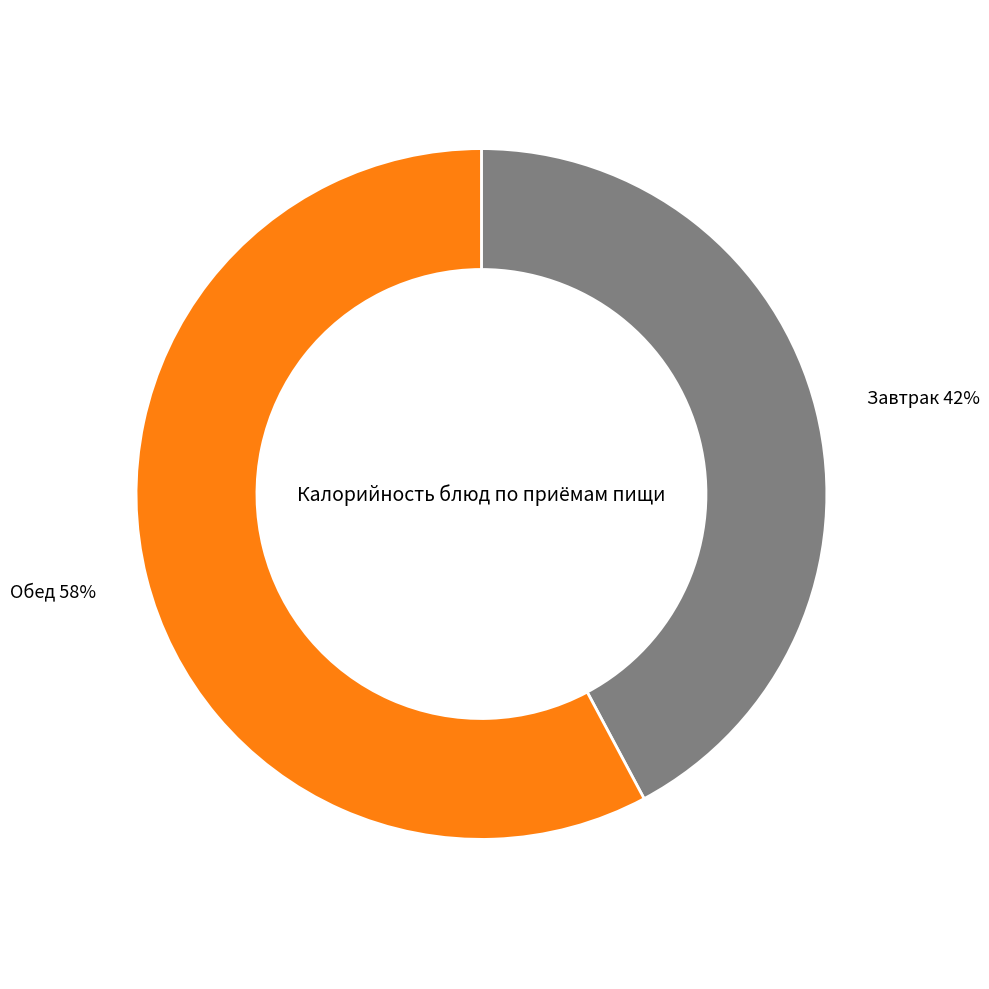

Which slice is the smallest?

Завтрак